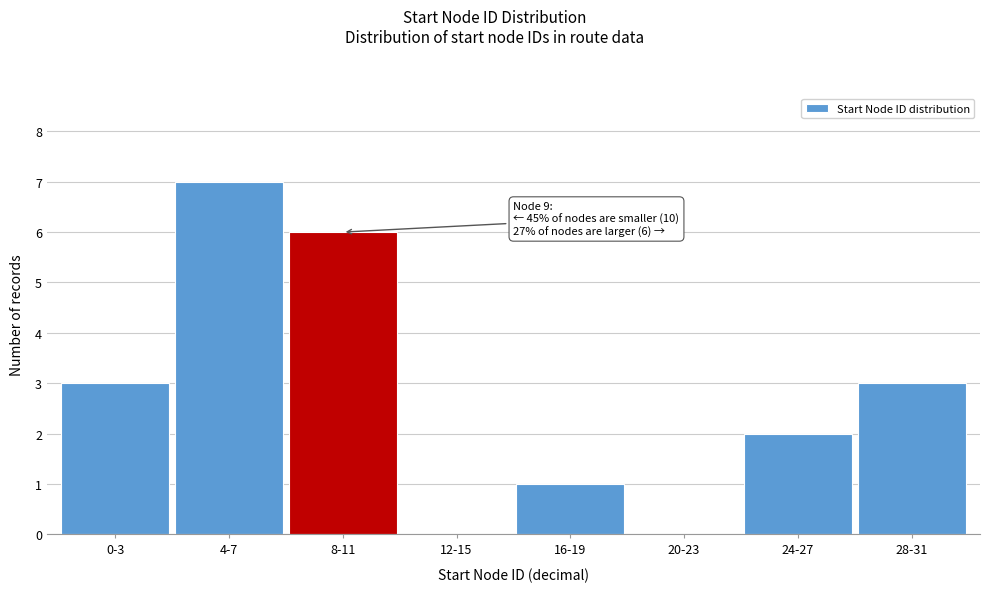

Reading left to right, list all the values displayed in this chart.

0-3=3	4-7=7	8-11=6	12-15=0	16-19=1	20-23=0	24-27=2	28-31=3